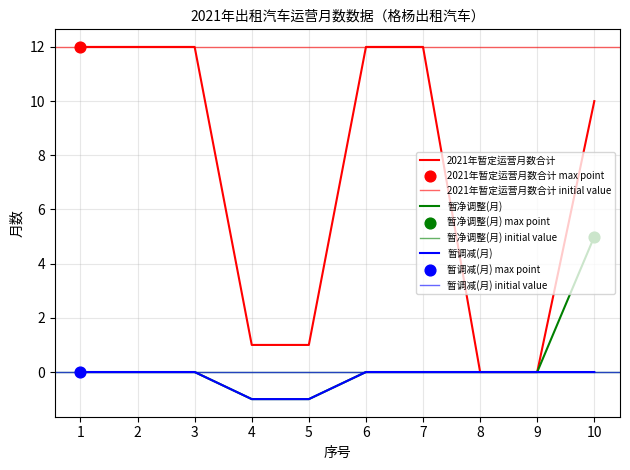

What is the total value across all series at 7?

12